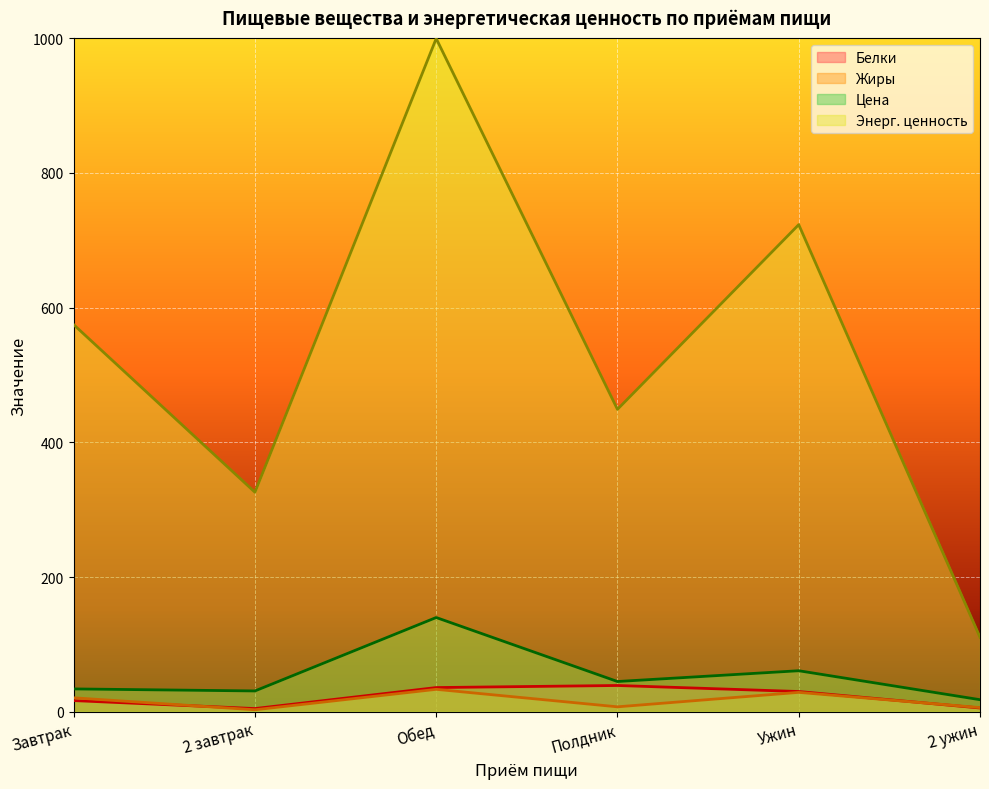

What is the spread (max minus min) of values at Ужин?

694.3